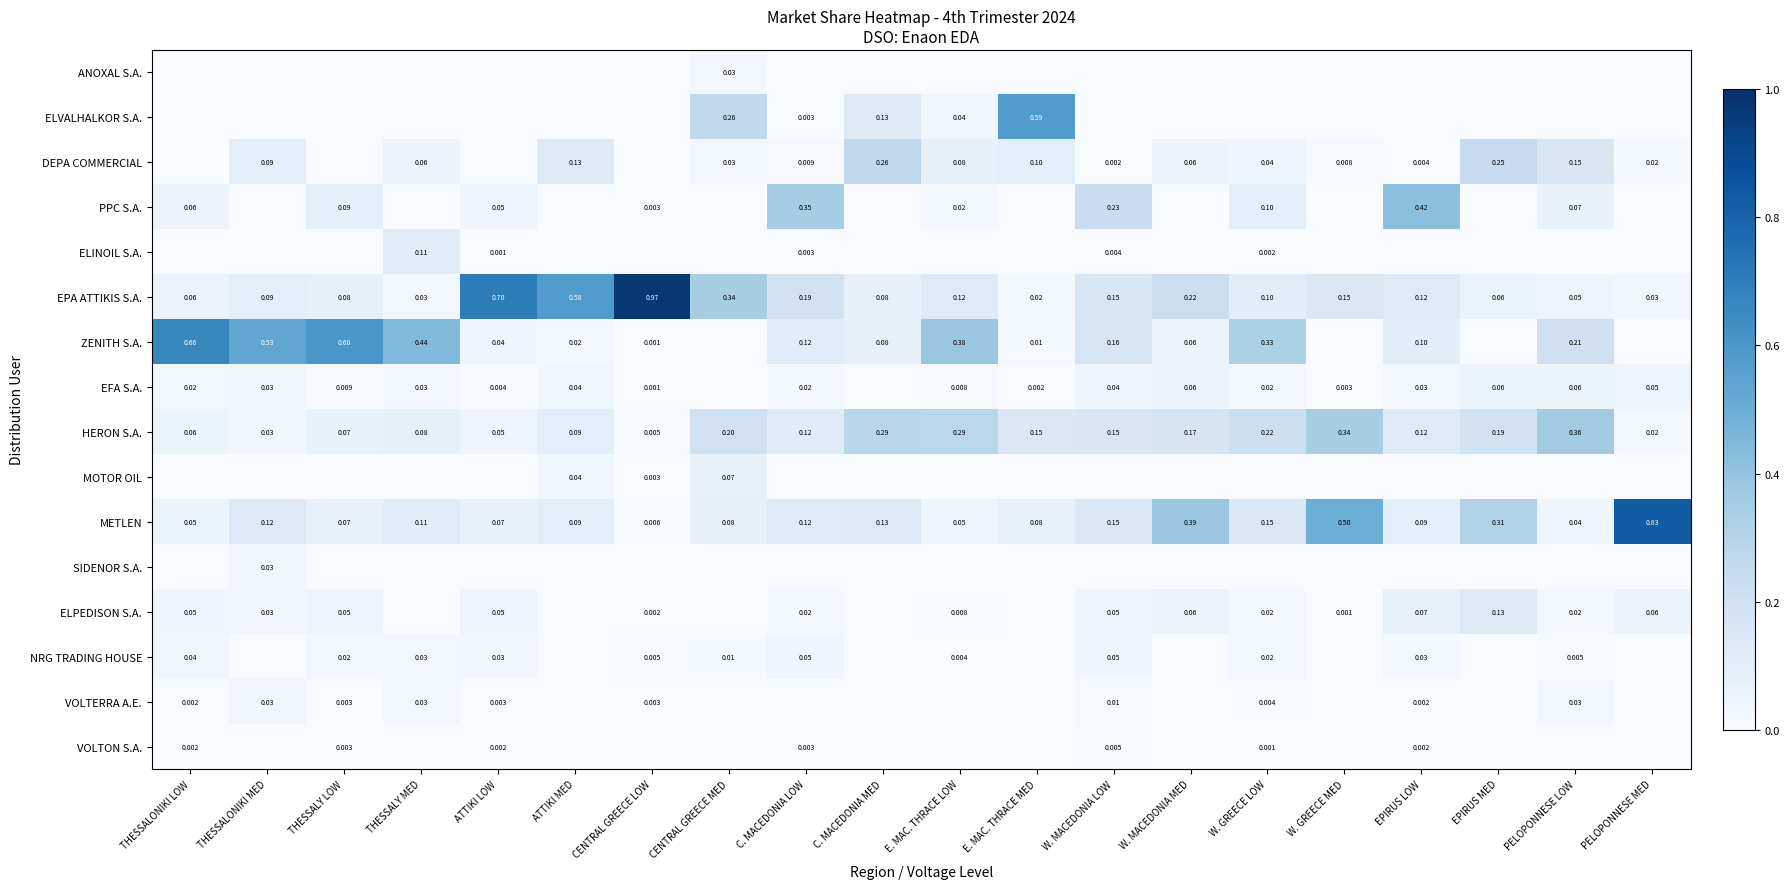

Where is EPA ATTIKIS S.A. nearest to the value 0?

E. MAC. THRACE MED